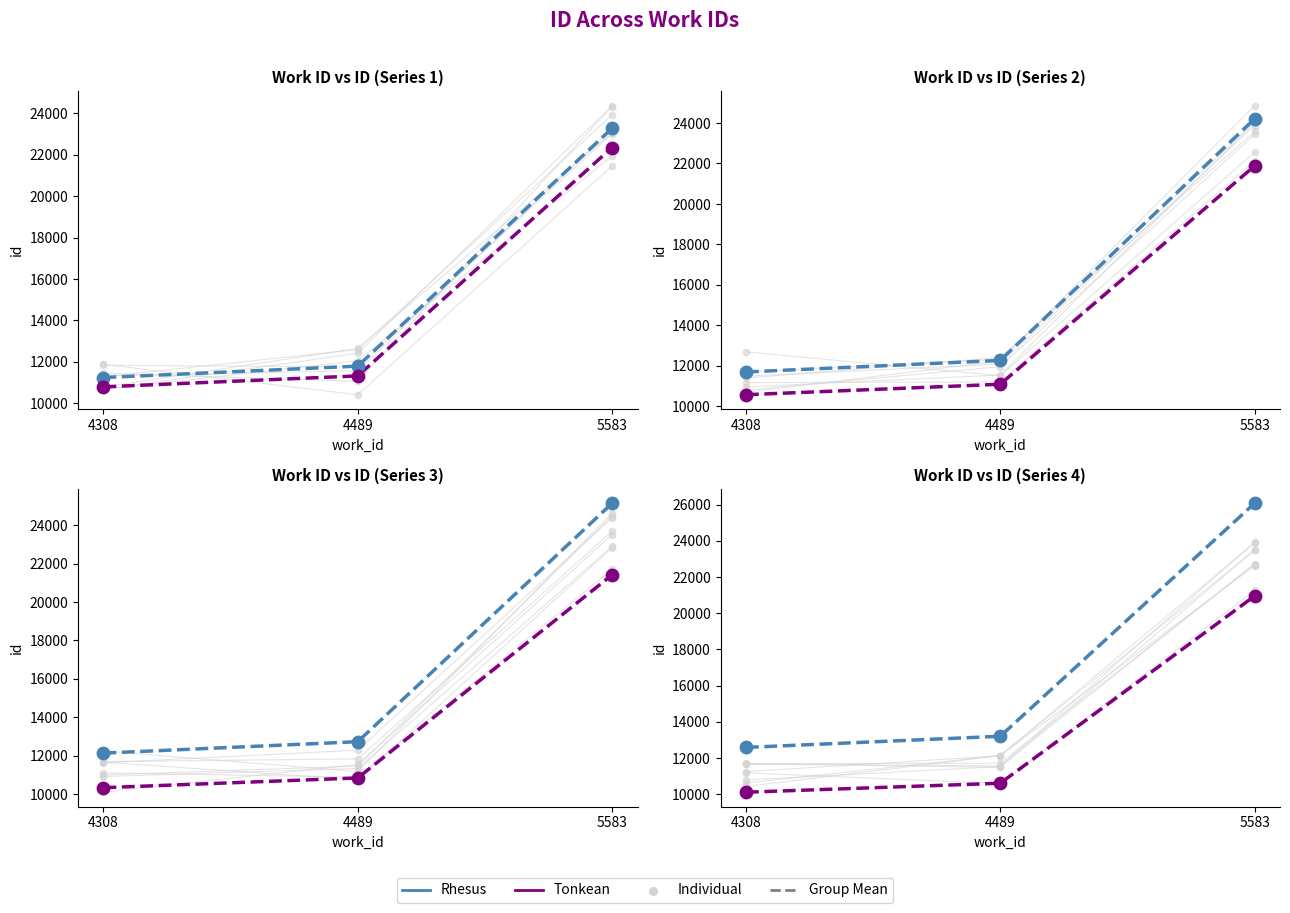

Which series has the largest total across all categories?

Rhesus